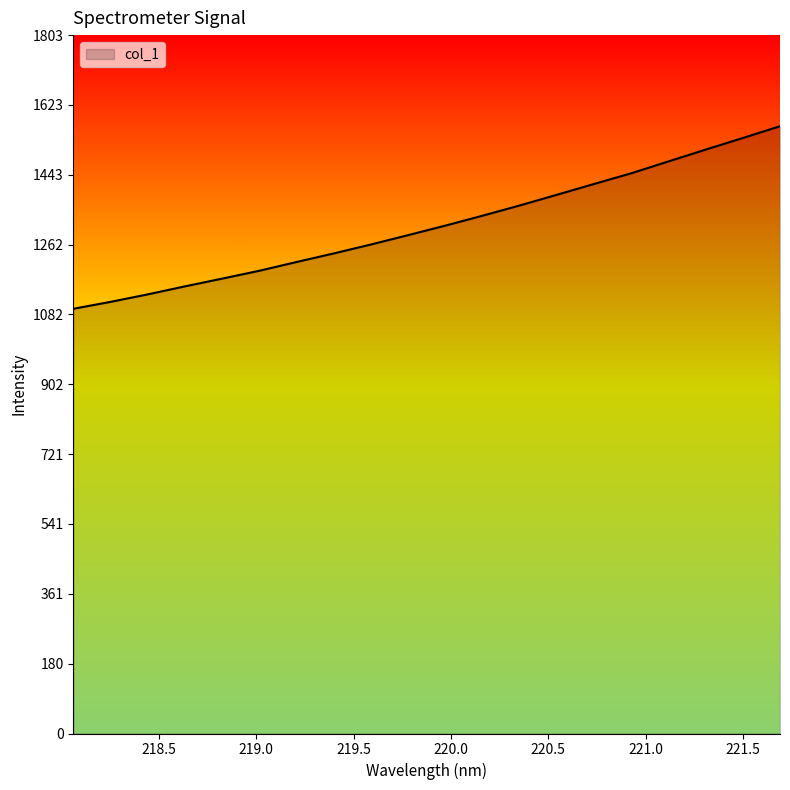

What is the smallest value displayed?

1096.7